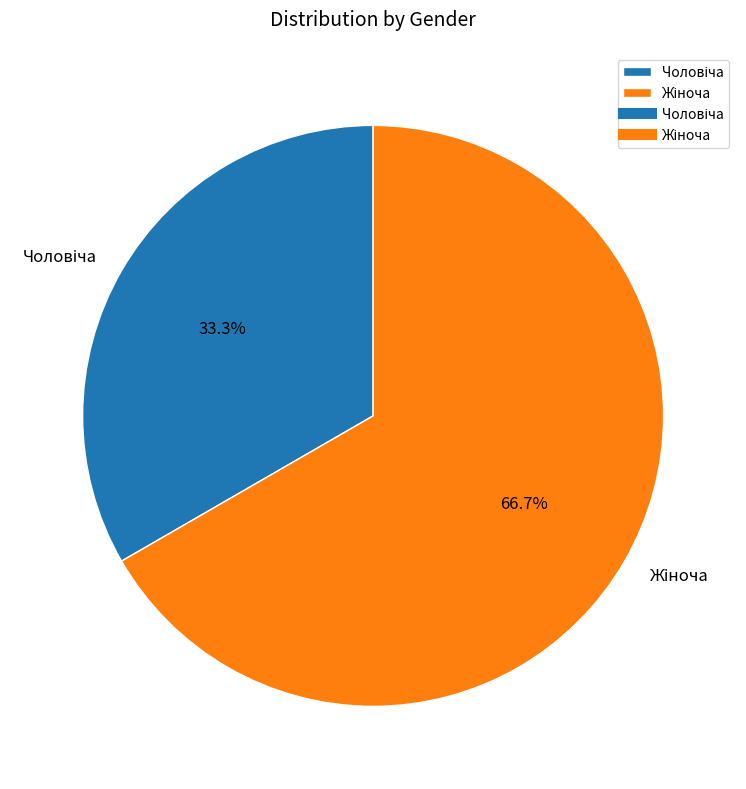

Is there a majority slice in this chart?

Yes